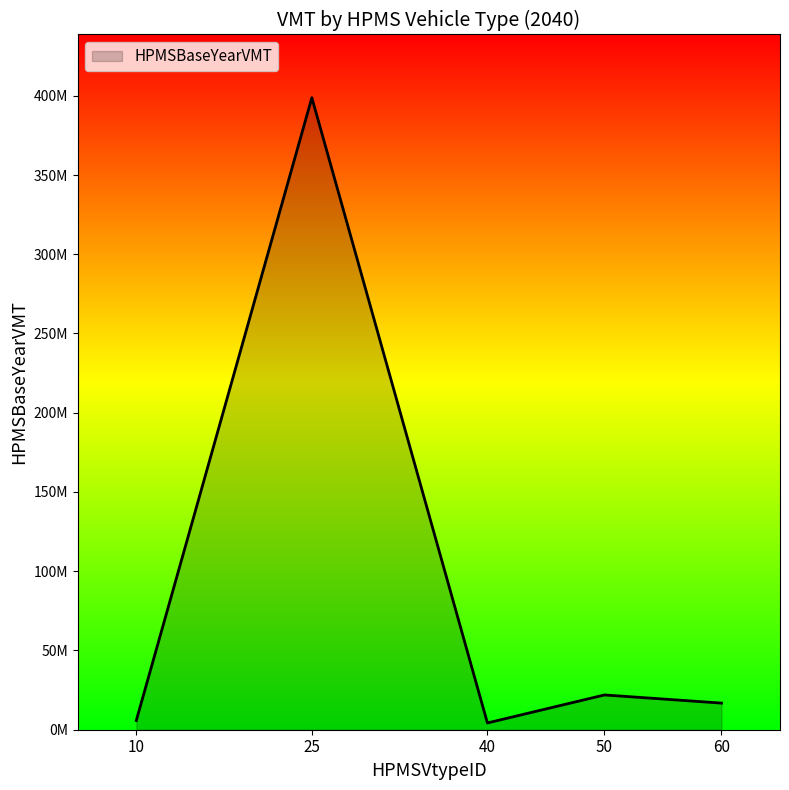

Does the chart display data point markers on the line(s)?

No